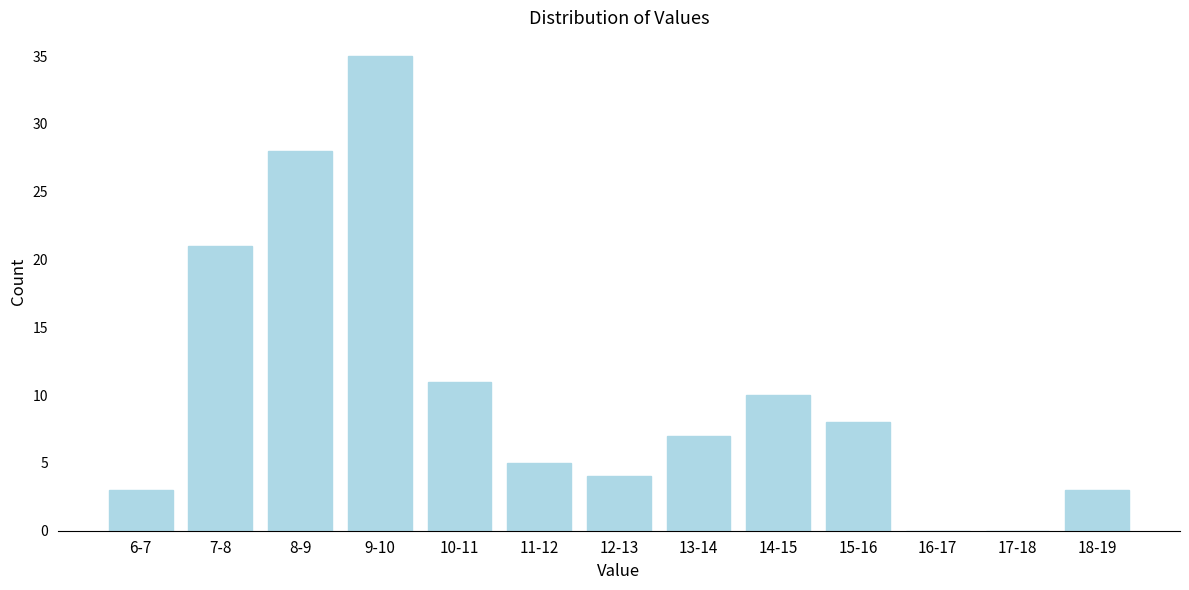

Reading left to right, extract all data points from this chart.

6-7=3	7-8=21	8-9=28	9-10=35	10-11=11	11-12=5	12-13=4	13-14=7	14-15=10	15-16=8	16-17=0	17-18=0	18-19=3